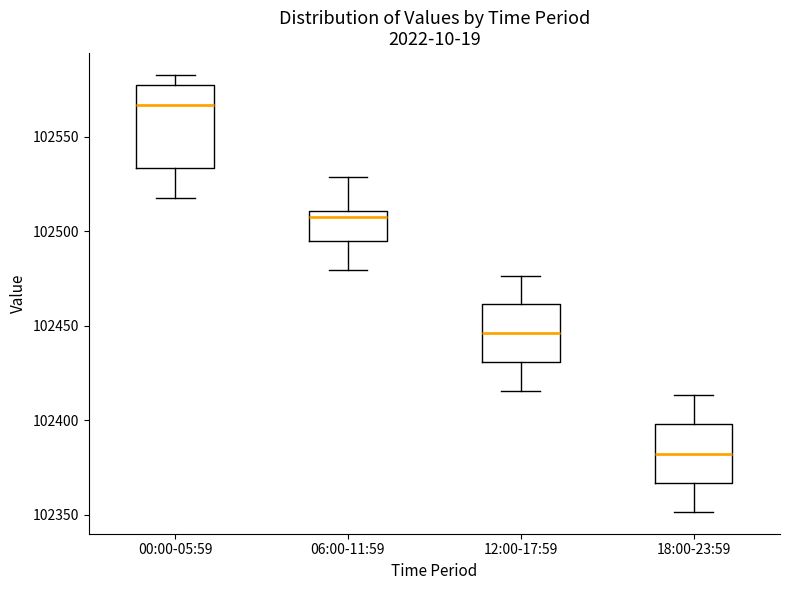

Comparing the boxes themselves (not the whiskers), which one is the tallest?

00:00-05:59